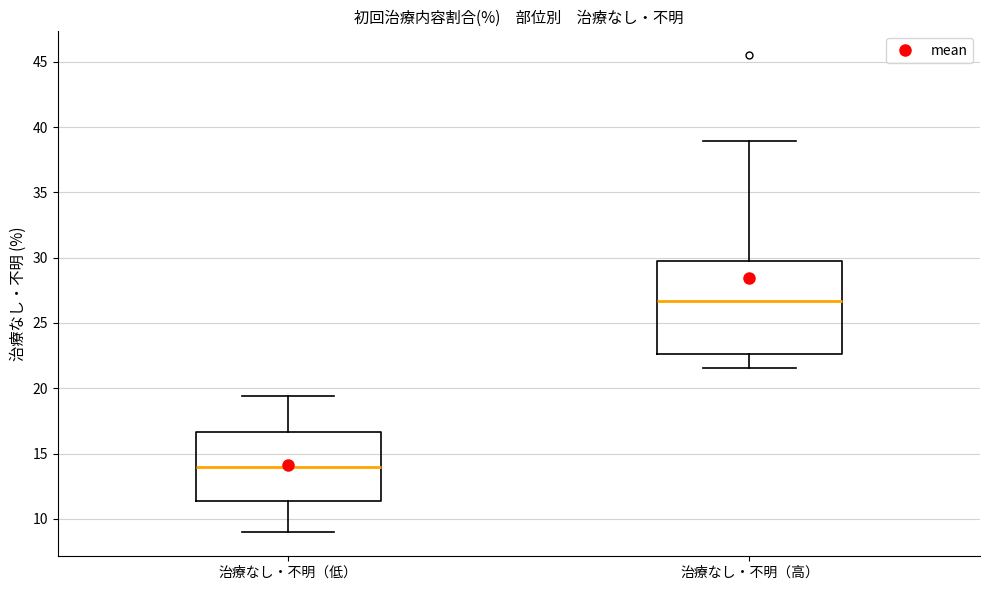

Which box's median line is the lowest?

治療なし・不明（低）